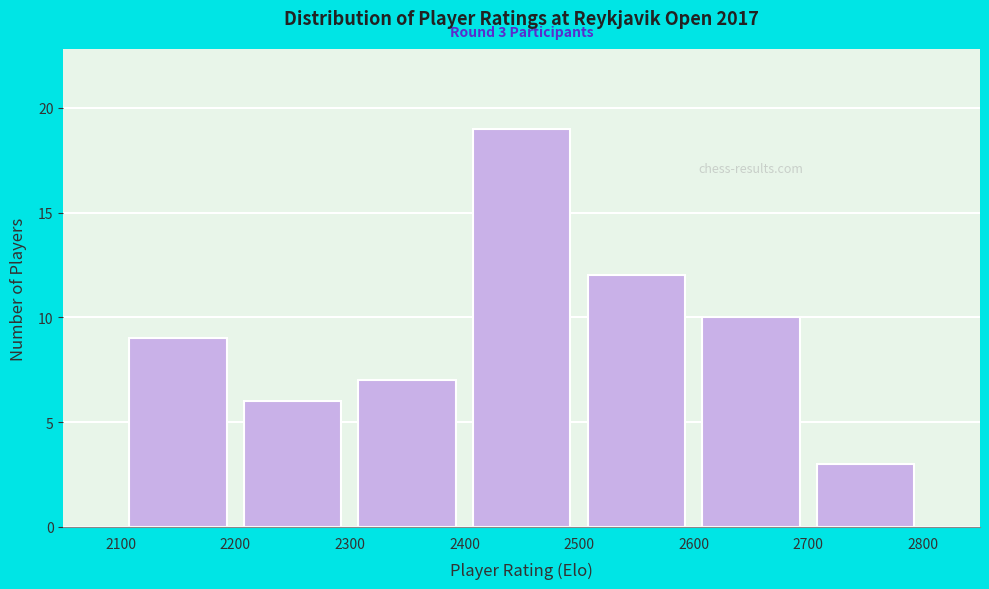

Which range on the x-axis has the tallest bar?

2400 to 2500